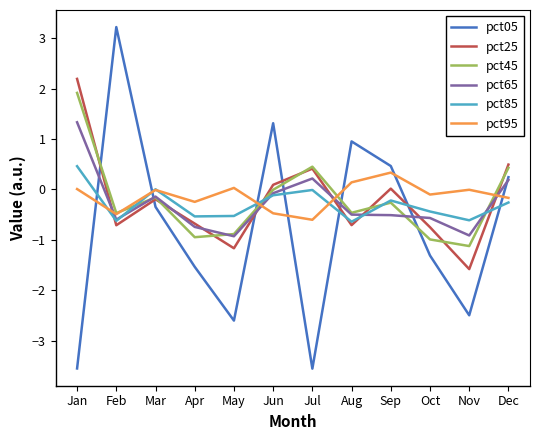

At which category is the sum across all series the highest?

Jan